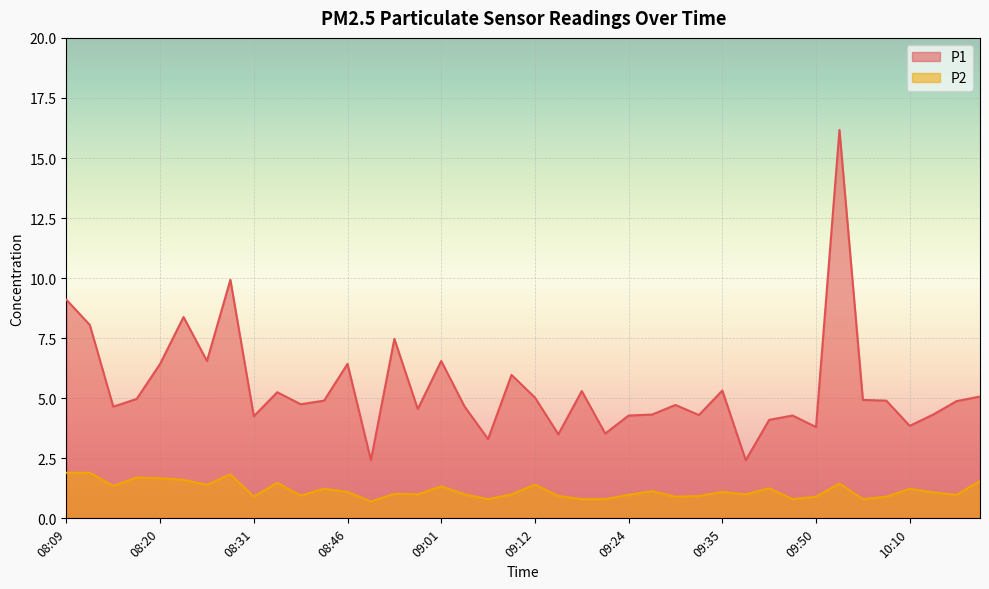

How many interior local peaks does the P2 series have?

12